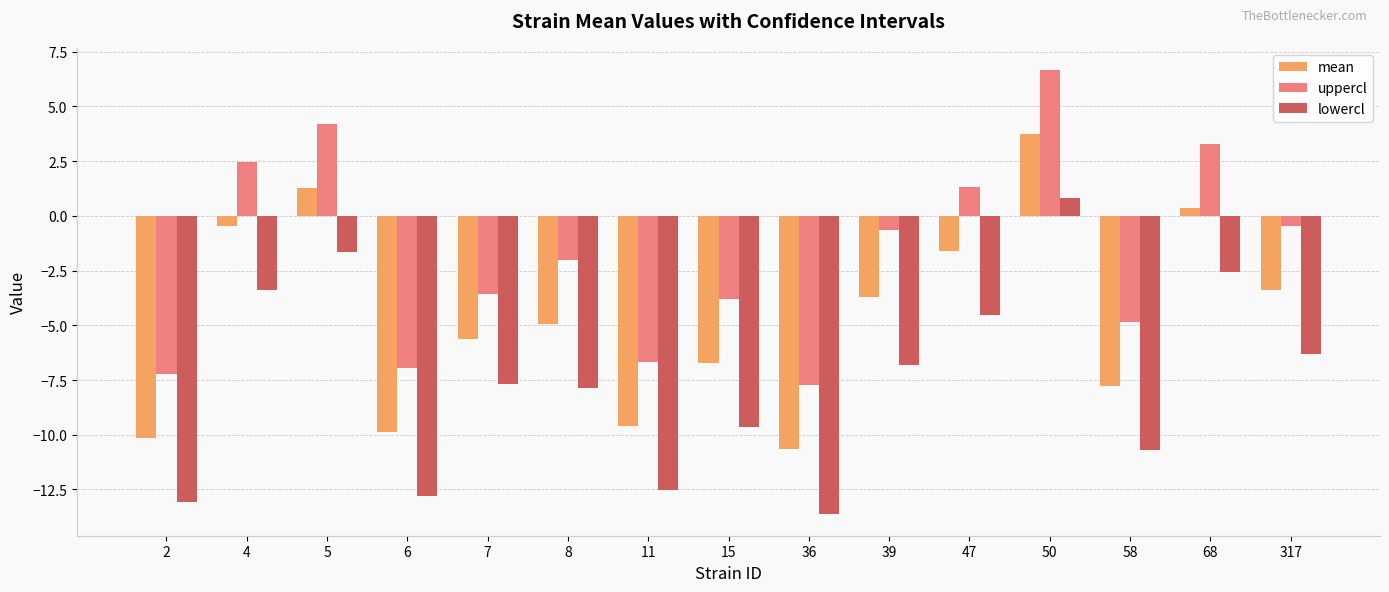

Read the uppercl value at 68.

3.3